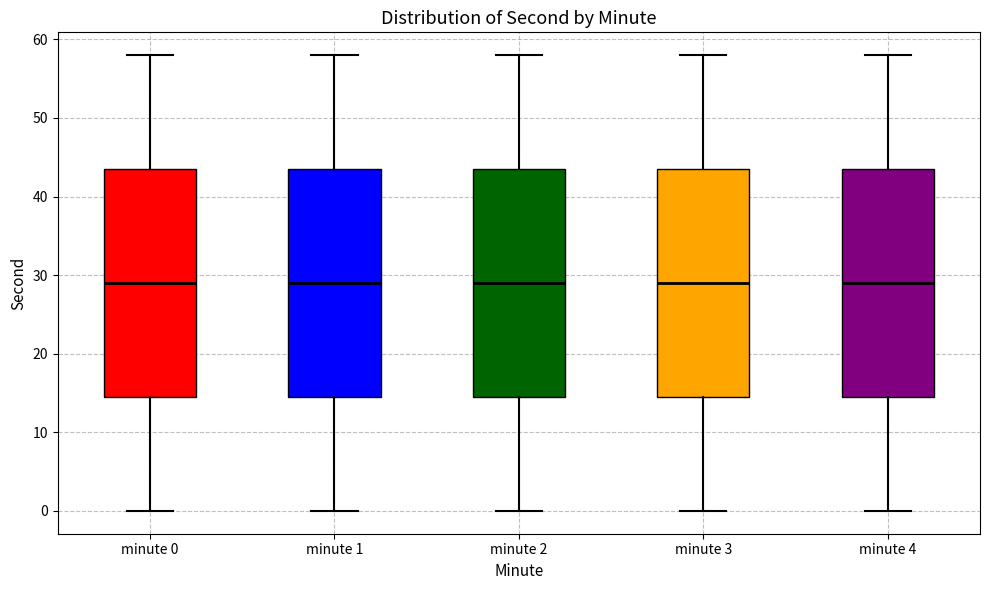

Reading left to right, transcribe this box plot: for each box, give where its median line is, the range the box spans, and where its two whiskers end, as read against the y-axis. The values are not printed on the chart, so give them approximately, as read against the axis.

minute 0: median 29, box 15 to 44, whiskers 0 to 58
minute 1: median 29, box 15 to 44, whiskers 0 to 58
minute 2: median 29, box 15 to 44, whiskers 0 to 58
minute 3: median 29, box 15 to 44, whiskers 0 to 58
minute 4: median 29, box 15 to 44, whiskers 0 to 58